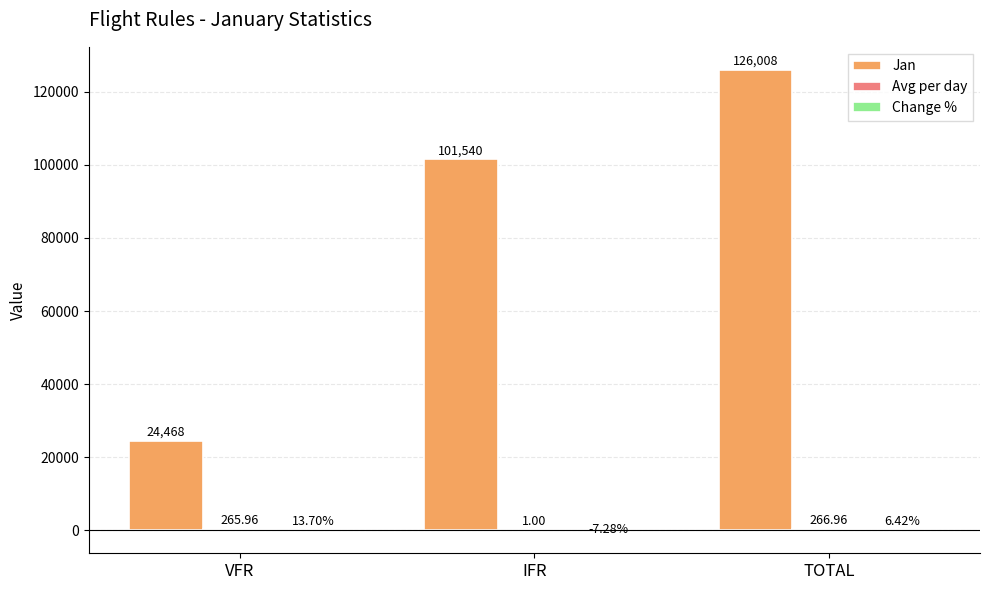

Is it true that Jan equals 126008.0 at TOTAL?

True